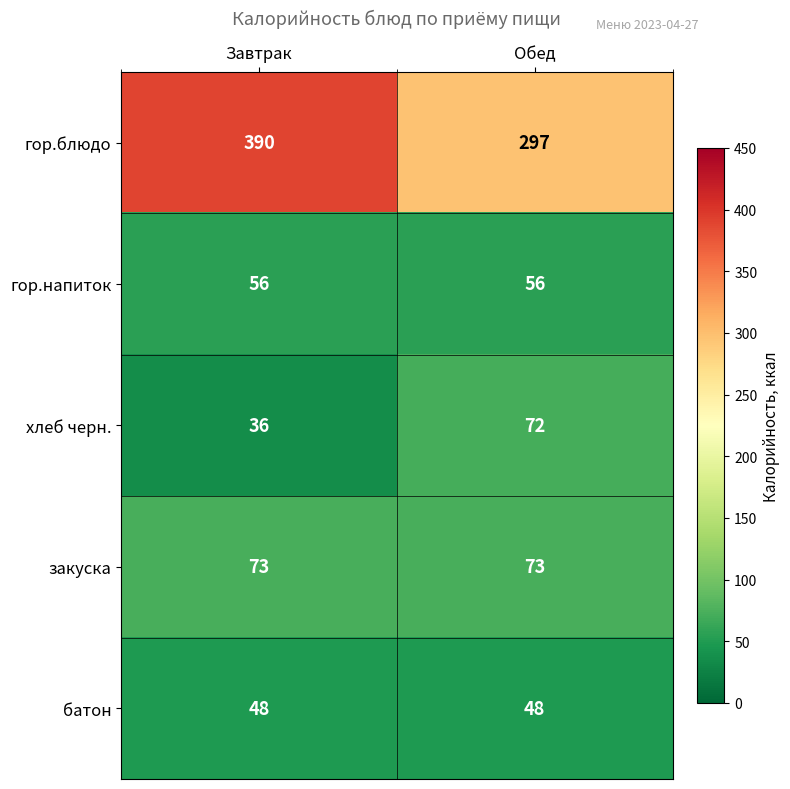

What is the sum of the гор.напиток values at Завтрак and Обед?

112